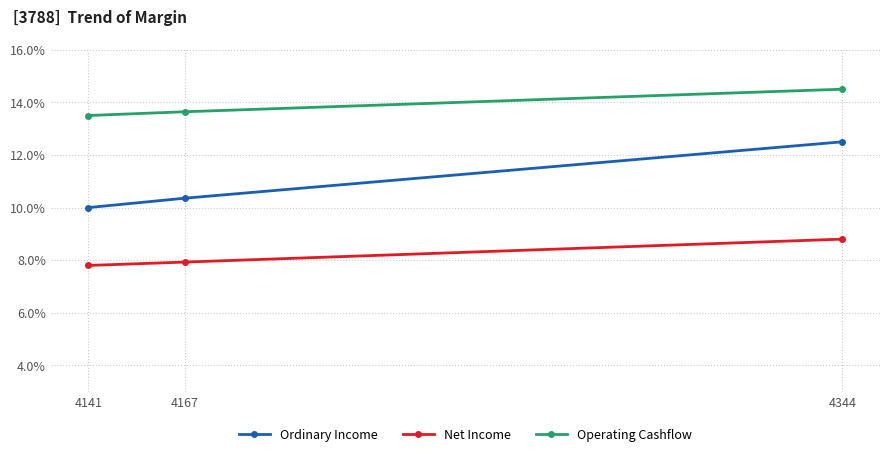

What is the sum of all Net Income values?

0.2